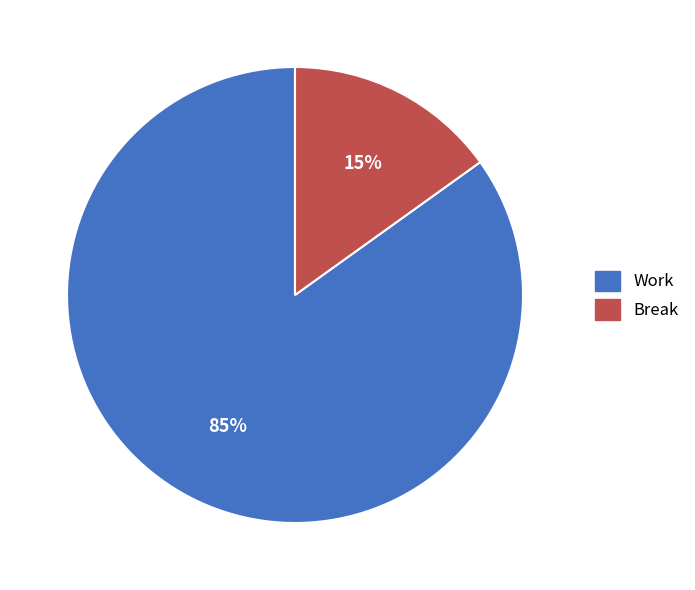

Count the number of slices in the pie.

2